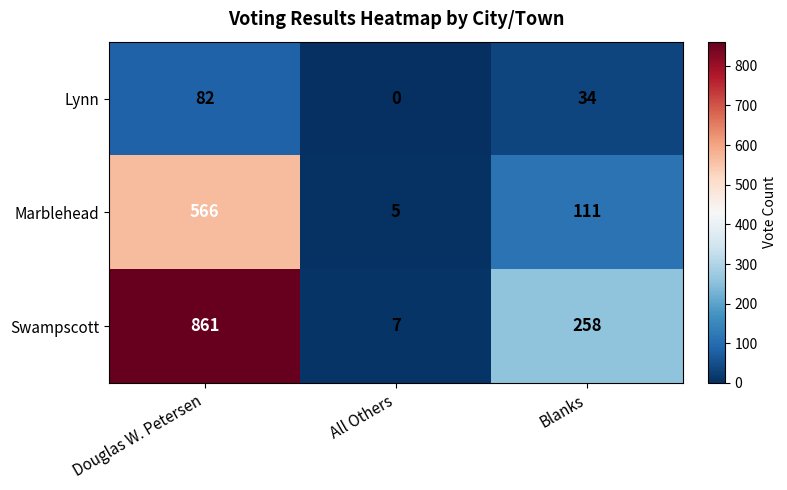

What is the sum of the Marblehead values at All Others and Douglas W. Petersen?

571